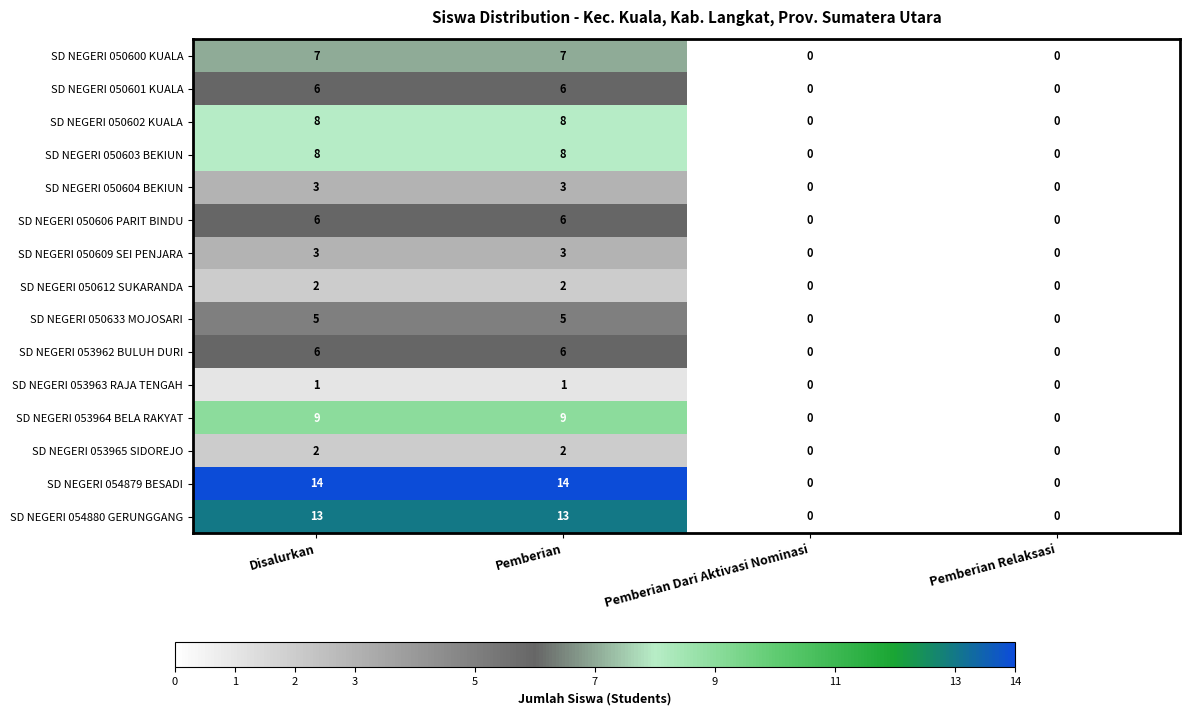

The SD NEGERI 053962 BULUH DURI series shows 6 at Disalurkan. True or false?

True